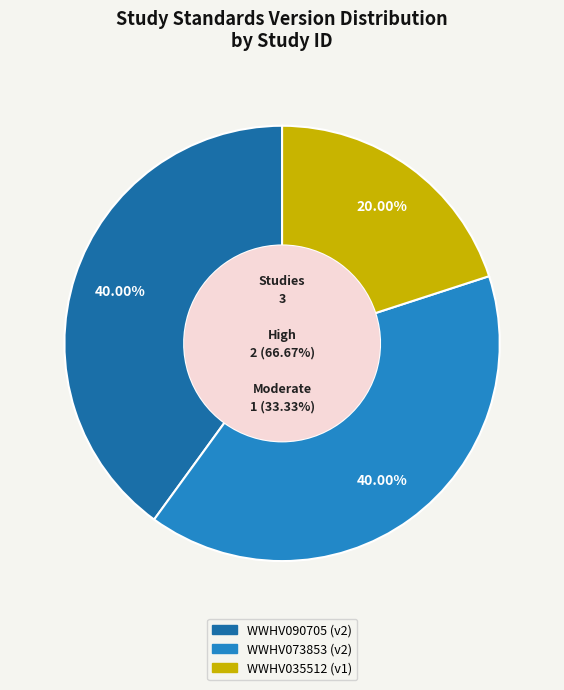

How many slices are in this pie chart?

3